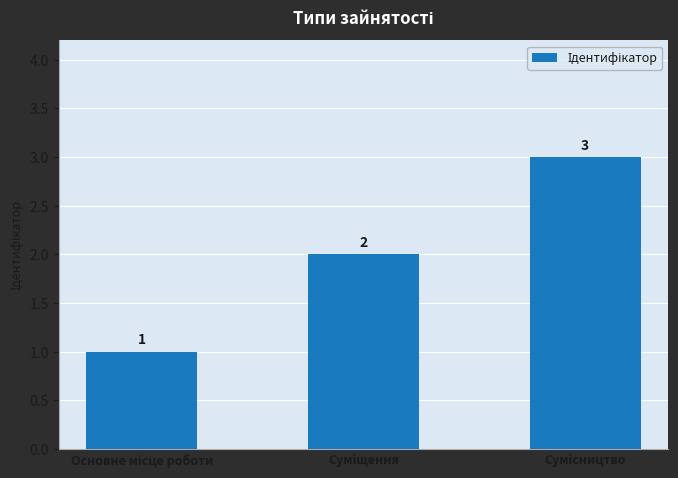

What is the value of the 1st bar from the left?

1